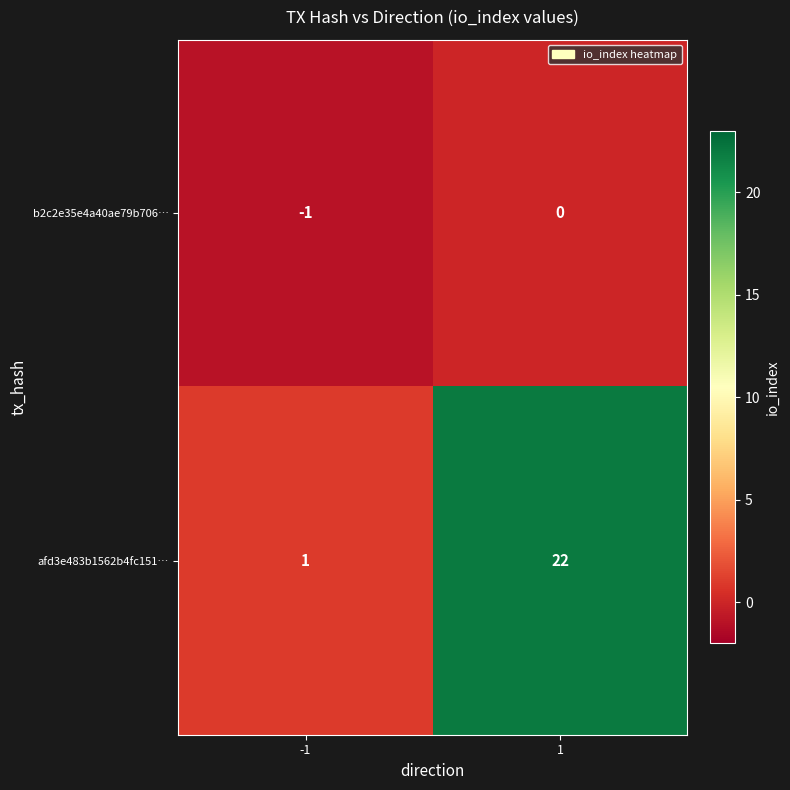

How many data points in afd3e483b1562b4fc151… are less than 22?

1